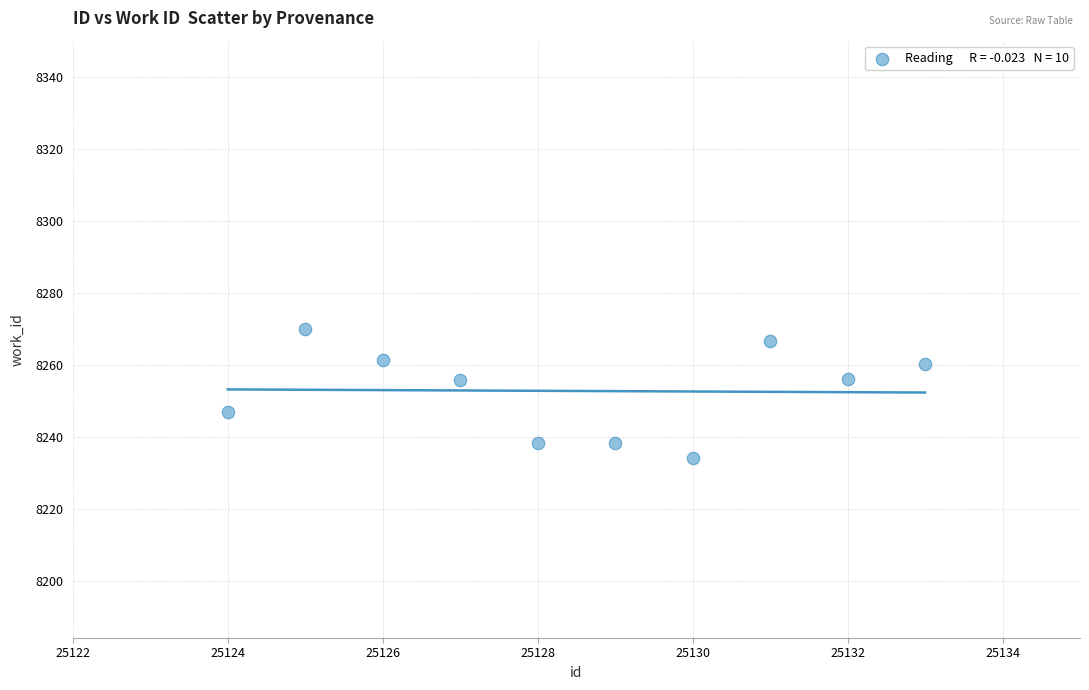

What is the average Y value?

8252.8